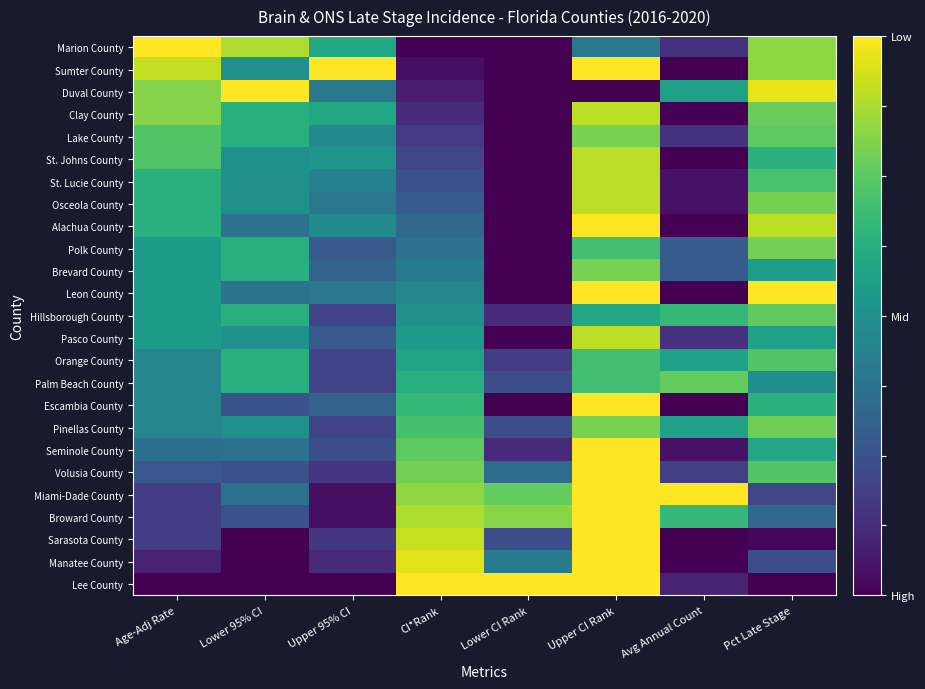

Rank the series by their maximum value, from highest to lowest.

Marion County, Sumter County, Duval County, Alachua County, Leon County, Escambia County, Seminole County, Volusia County, Miami-Dade County, Broward County, Sarasota County, Manatee County, Lee County, Clay County, St. Johns County, St. Lucie County, Osceola County, Pasco County, Lake County, Brevard County, Pinellas County, Polk County, Palm Beach County, Hillsborough County, Orange County